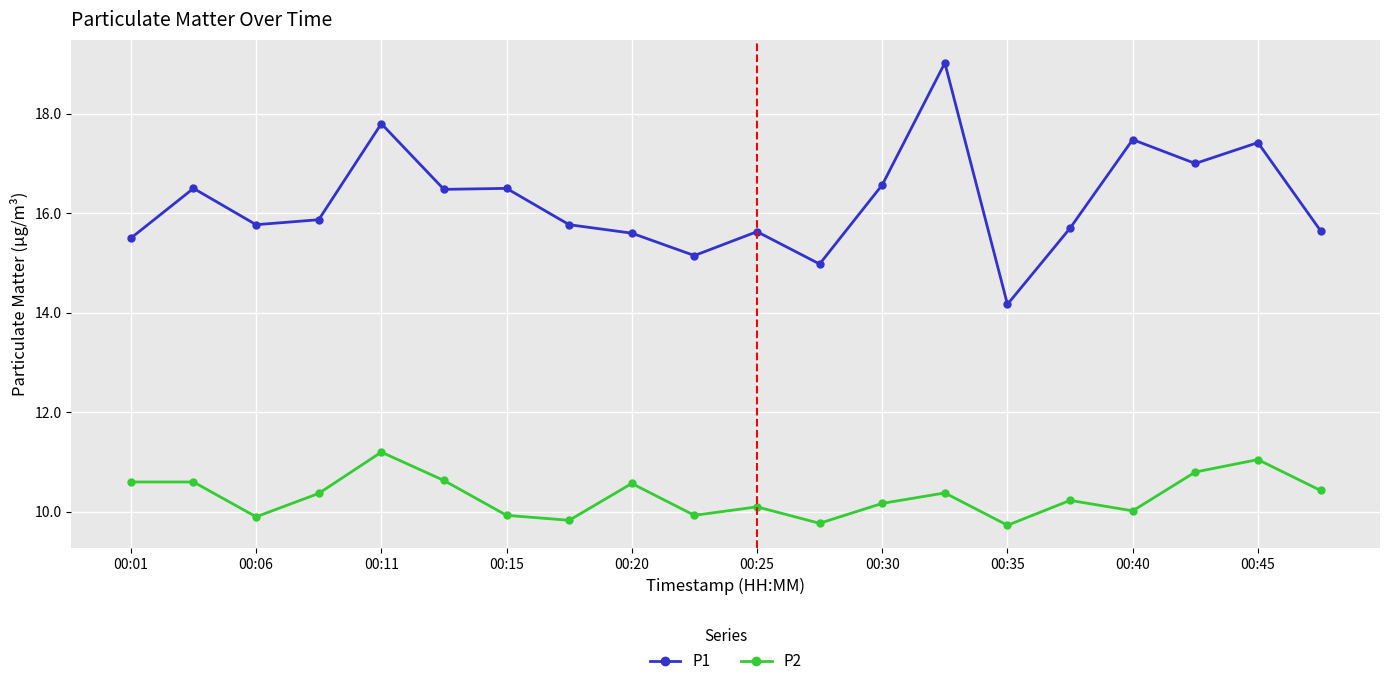

In P1, how many points are higher than both neighbors (excluding endpoints)?

7